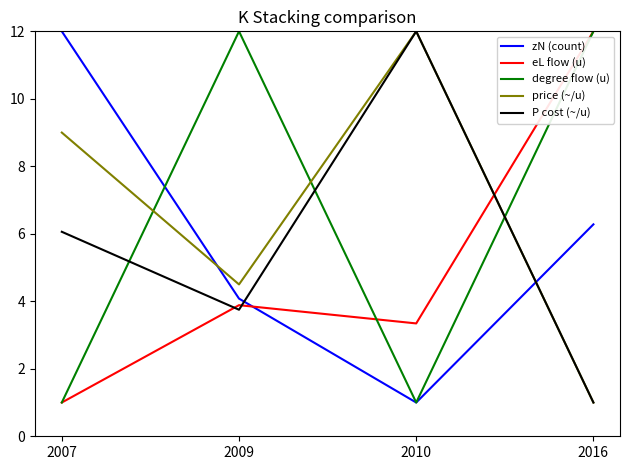

Reading left to right, extract all data points from this chart.

zN (count): 12.0	4.1	1.0	6.3
eL flow (u): 1.0	3.9	3.3	12.0
degree flow (u): 1.0	12.0	1.0	12.0
price (~/u): 9.0	4.5	12.0	1.0
P cost (~/u): 6.1	3.8	12.0	1.0